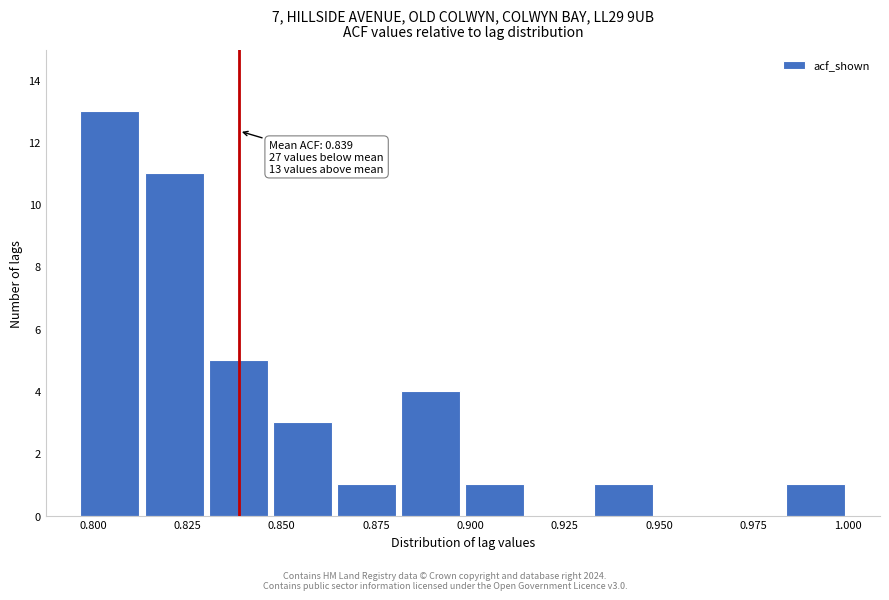

Around what value on the x-axis is the tallest bar? Give the approximate position of its centre, as read against the axis.

0.805